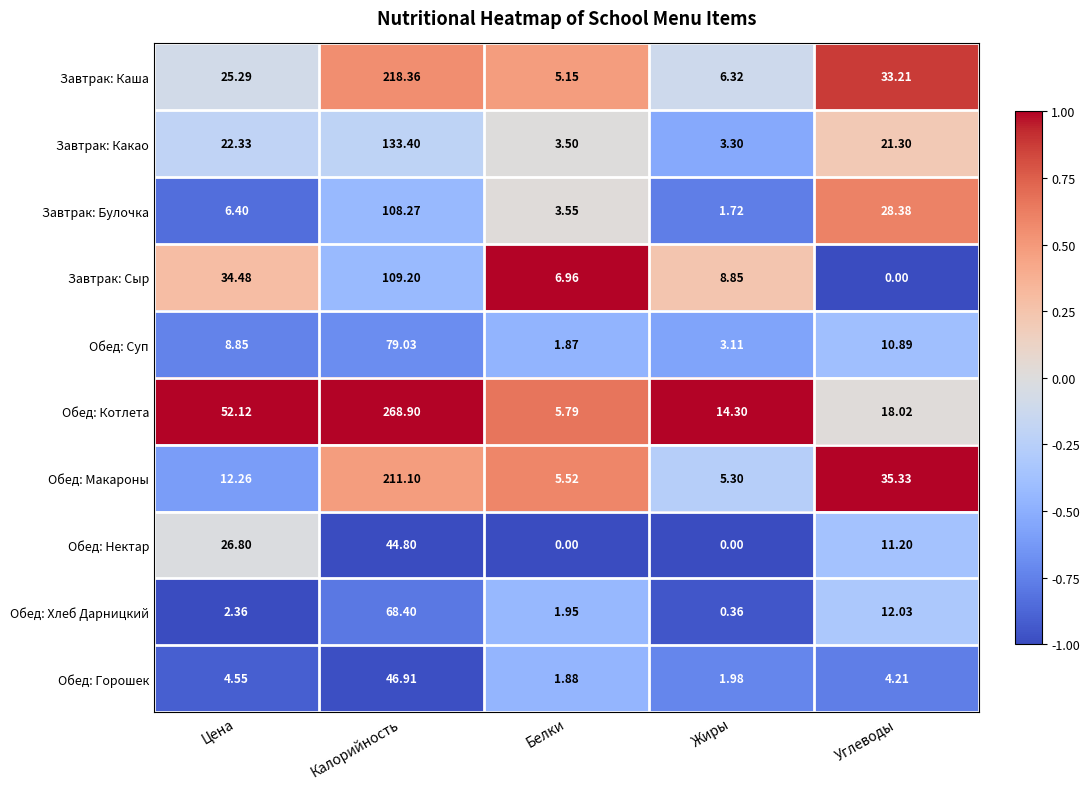

At which label is Обед: Макароны closest to 108?

Углеводы